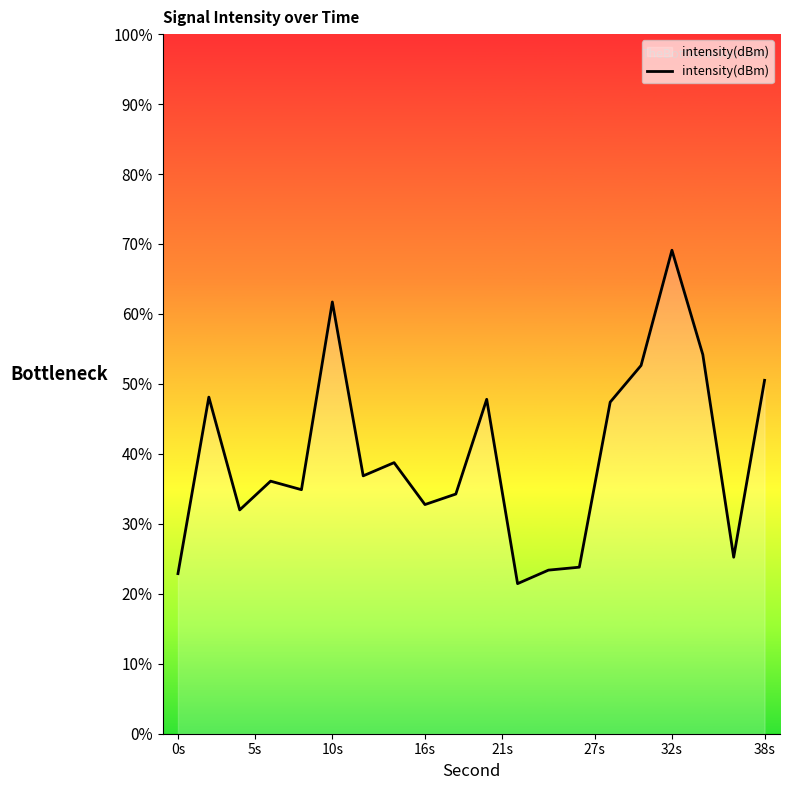

At which label does the data first exceed -119?

0s